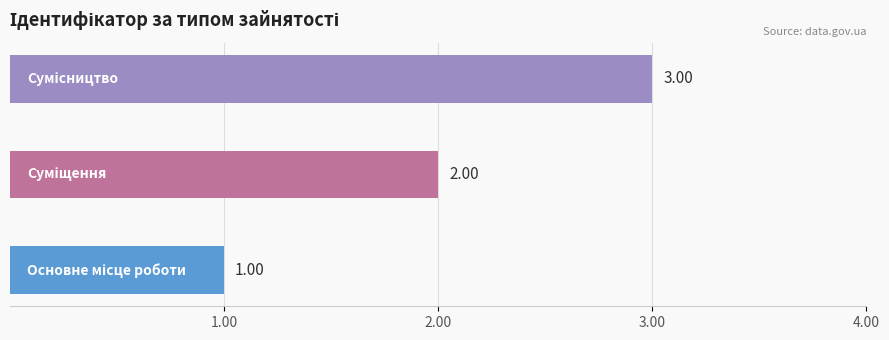

What is the sum of all values?

6